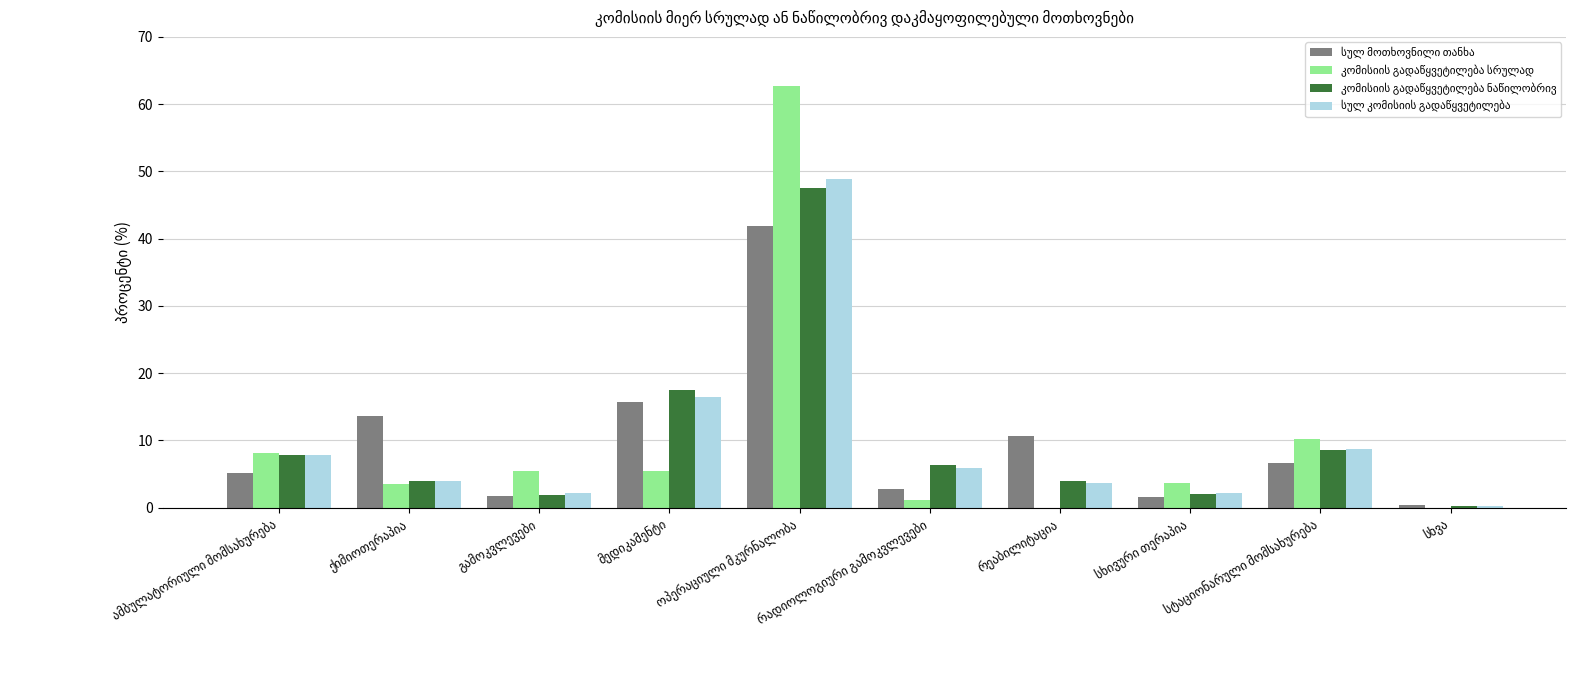

How many series are shown in this chart?

4